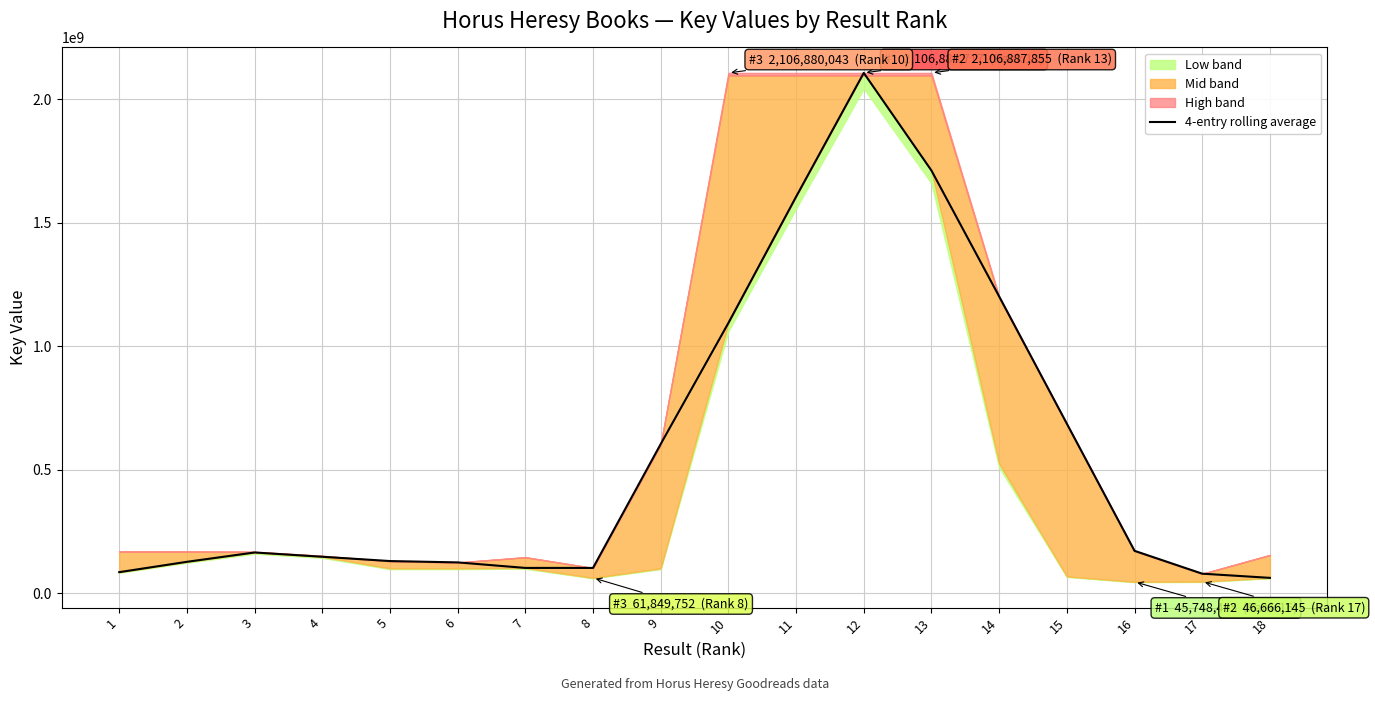

How many data points does each series have?

18